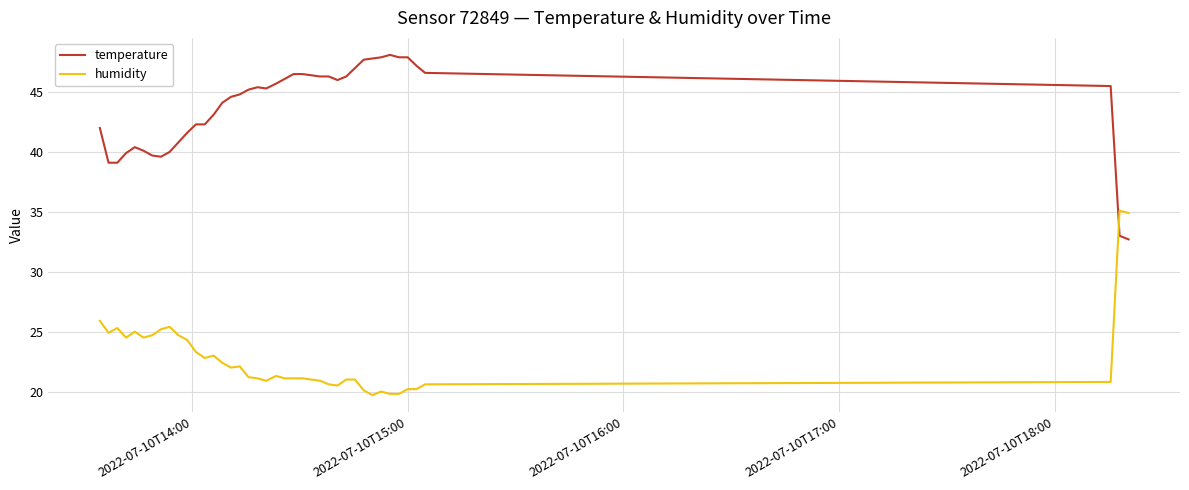

What is the average value of the temperature series?

43.7